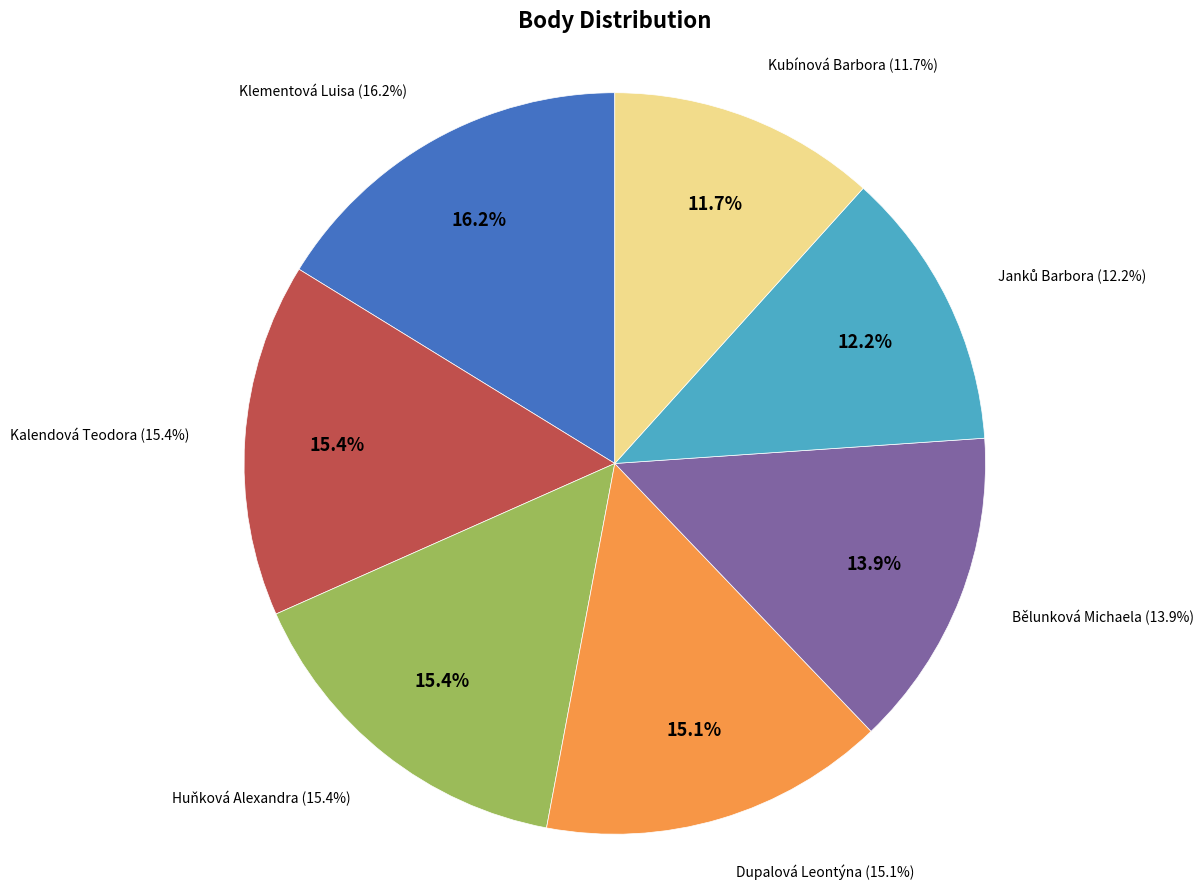

Is there a majority slice in this chart?

No